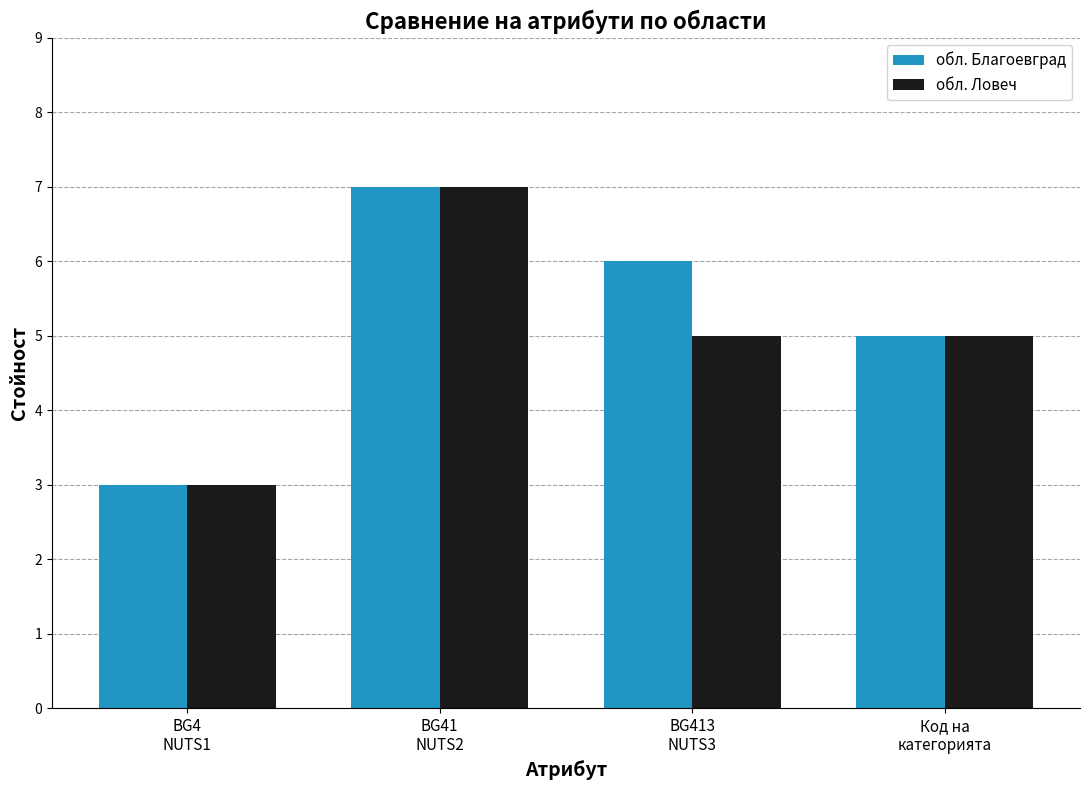

What are all the series names shown in the legend?

обл. Благоевград, обл. Ловеч